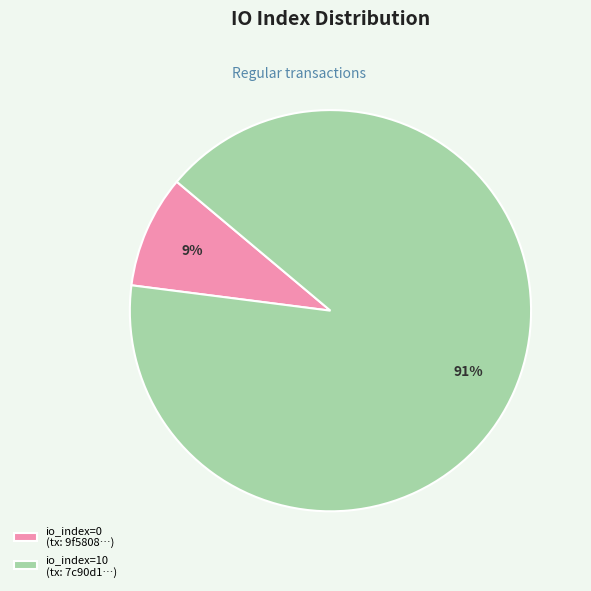

Which category has the biggest portion of the pie?

io_index=10